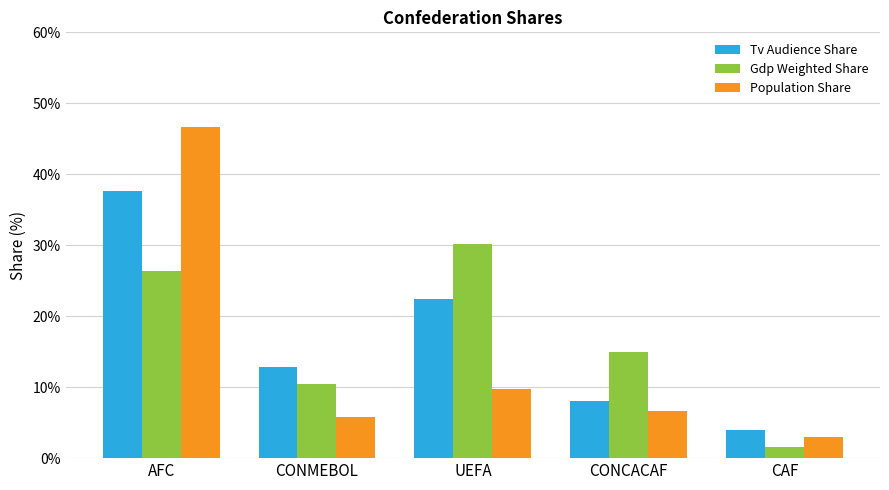

Rank the series by their maximum value, from lowest to highest.

Gdp Weighted Share, Tv Audience Share, Population Share